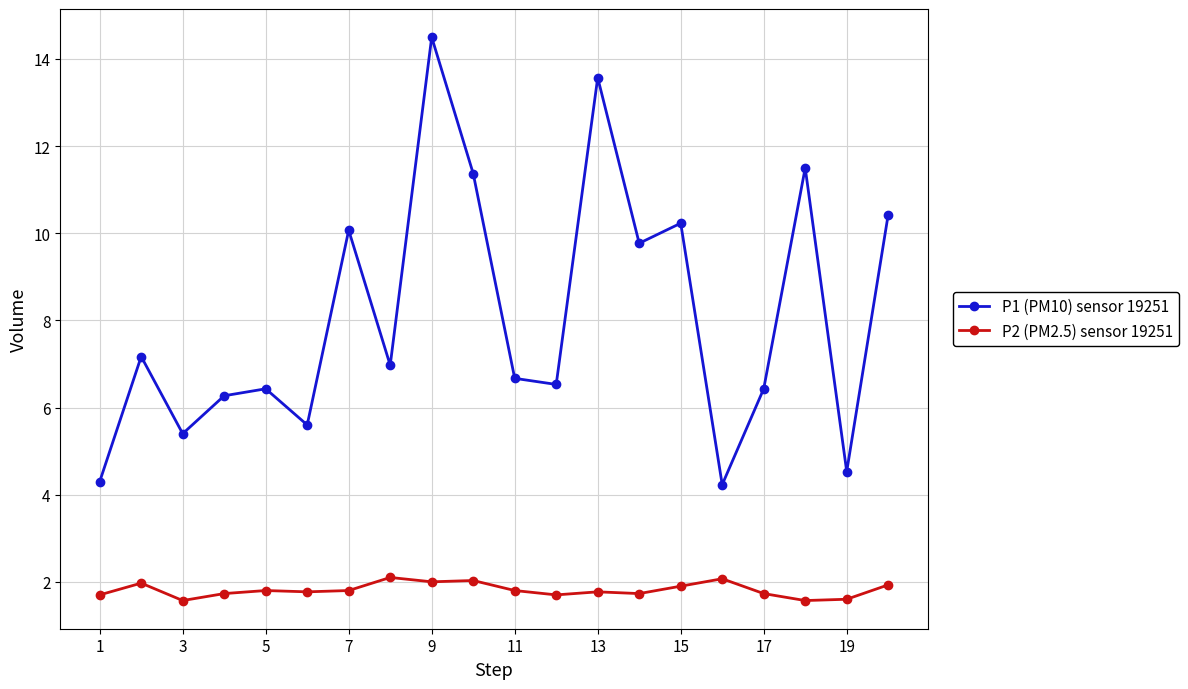

What are all the series names shown in the legend?

P1 (PM10) sensor 19251, P2 (PM2.5) sensor 19251